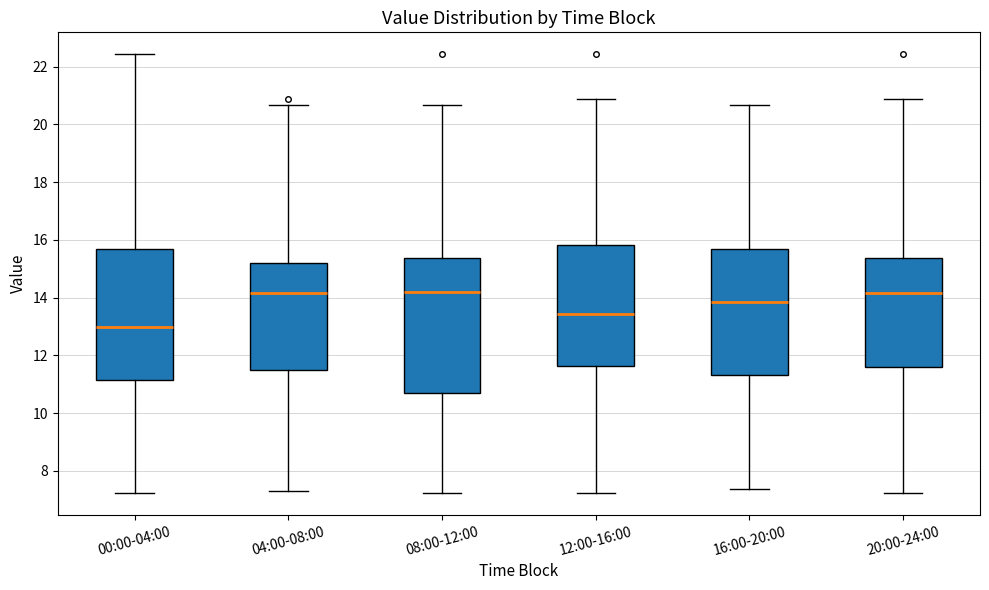

Reading left to right, read every box against the y-axis: the position of its median line, the range the box covers, and the ends of its whiskers. The values are not printed on the chart, so give them approximately, as read against the axis.

00:00-04:00: median 13.0, box 11.2 to 15.6, whiskers 7.2 to 22.4
04:00-08:00: median 14.2, box 11.4 to 15.2, whiskers 7.4 to 20.6
08:00-12:00: median 14.2, box 10.6 to 15.4, whiskers 7.2 to 20.6
12:00-16:00: median 13.4, box 11.6 to 15.8, whiskers 7.2 to 20.8
16:00-20:00: median 13.8, box 11.4 to 15.6, whiskers 7.4 to 20.6
20:00-24:00: median 14.2, box 11.6 to 15.4, whiskers 7.2 to 20.8